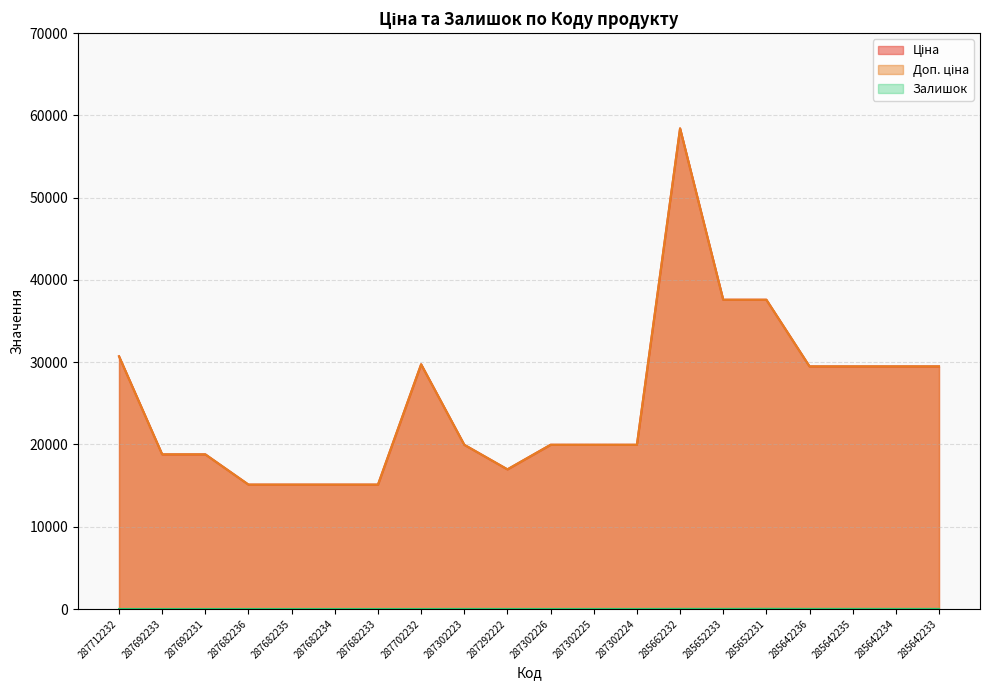

The Залишок series shows 0.0 at 287712232. True or false?

True